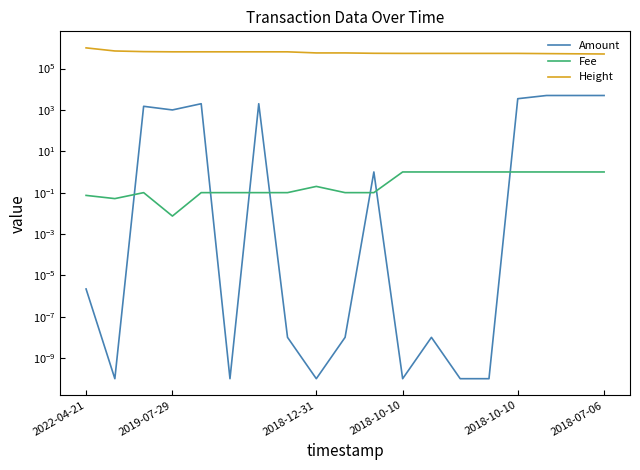

Does the chart display data point markers on the line(s)?

No